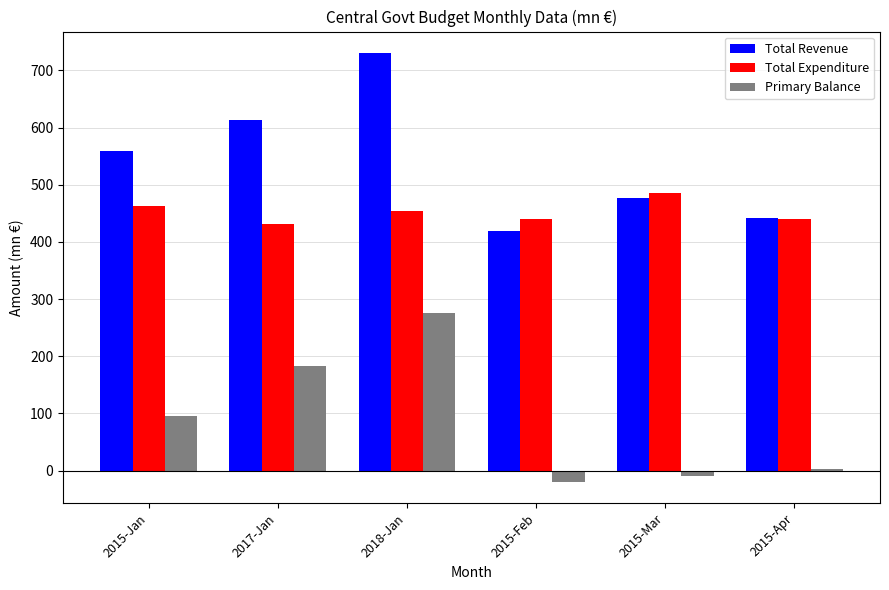

Where does the Primary Balance series first go above 95?

2015-Jan